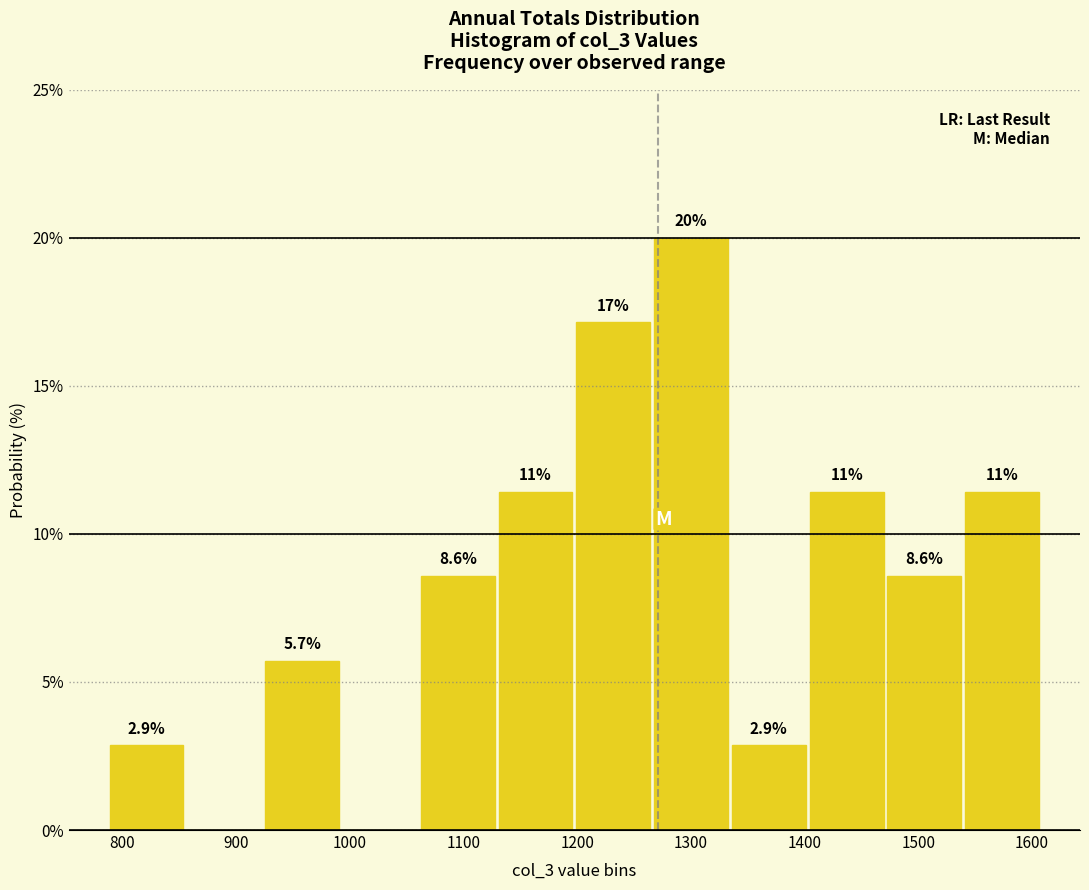

Which range on the x-axis has the tallest bar?

1270 to 1330